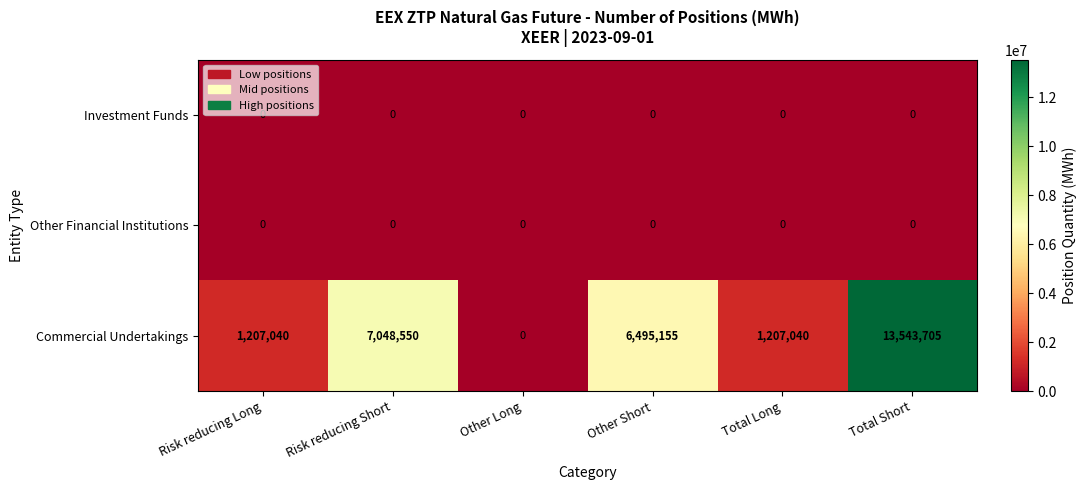

What is the difference between the highest and lowest values at Total Short?

13543705